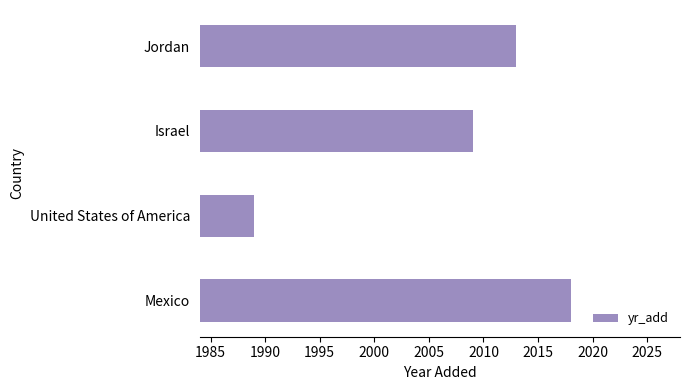

Which label corresponds to the smallest value in the chart?

United States of America